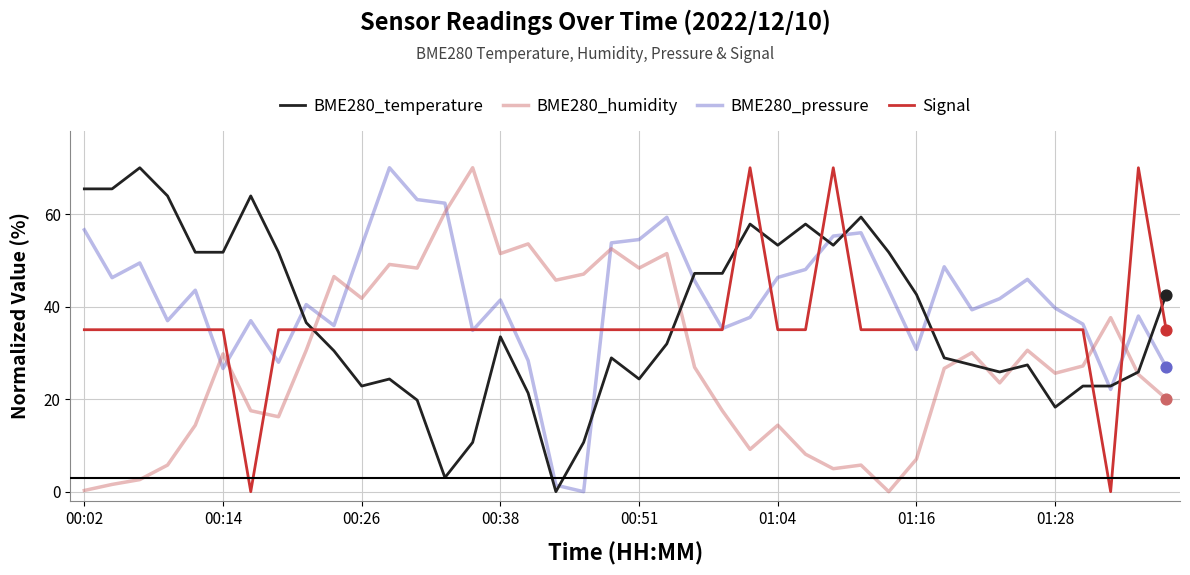

What are all the series names shown in the legend?

BME280_temperature, BME280_humidity, BME280_pressure, Signal